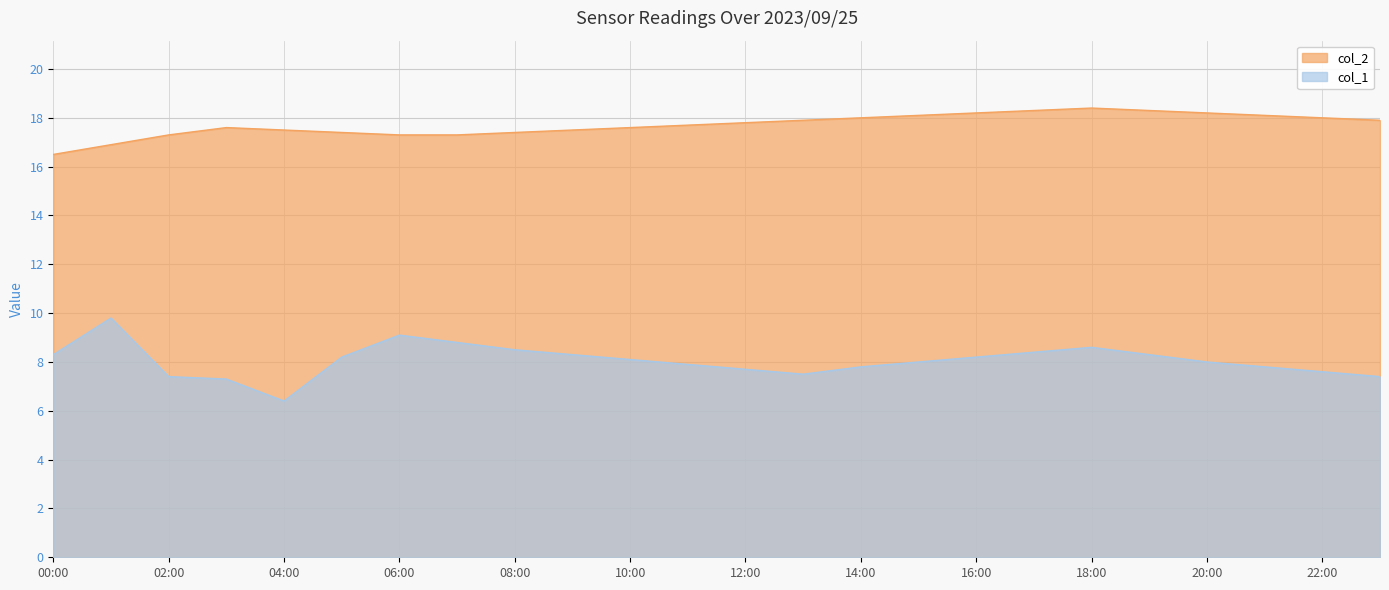

How many lines are shown in the chart?

2